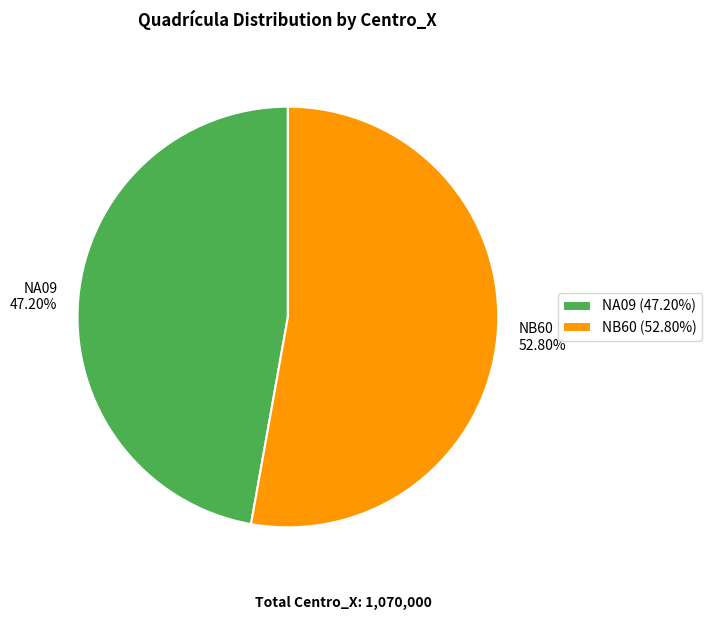

To the nearest percent, what is the combined percentage of NA09 and NB60?

100%